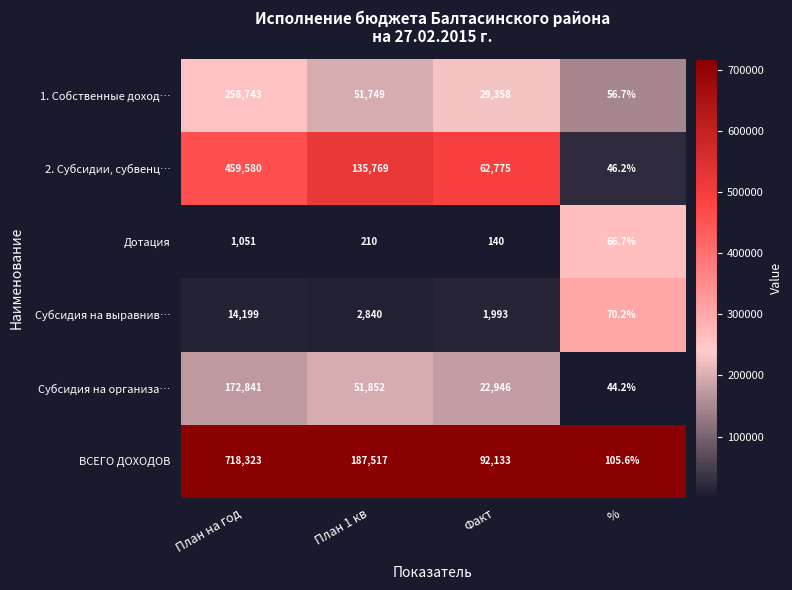

What is the approximate value of 2. Субсидии, субвенц… at Факт?

62775.0